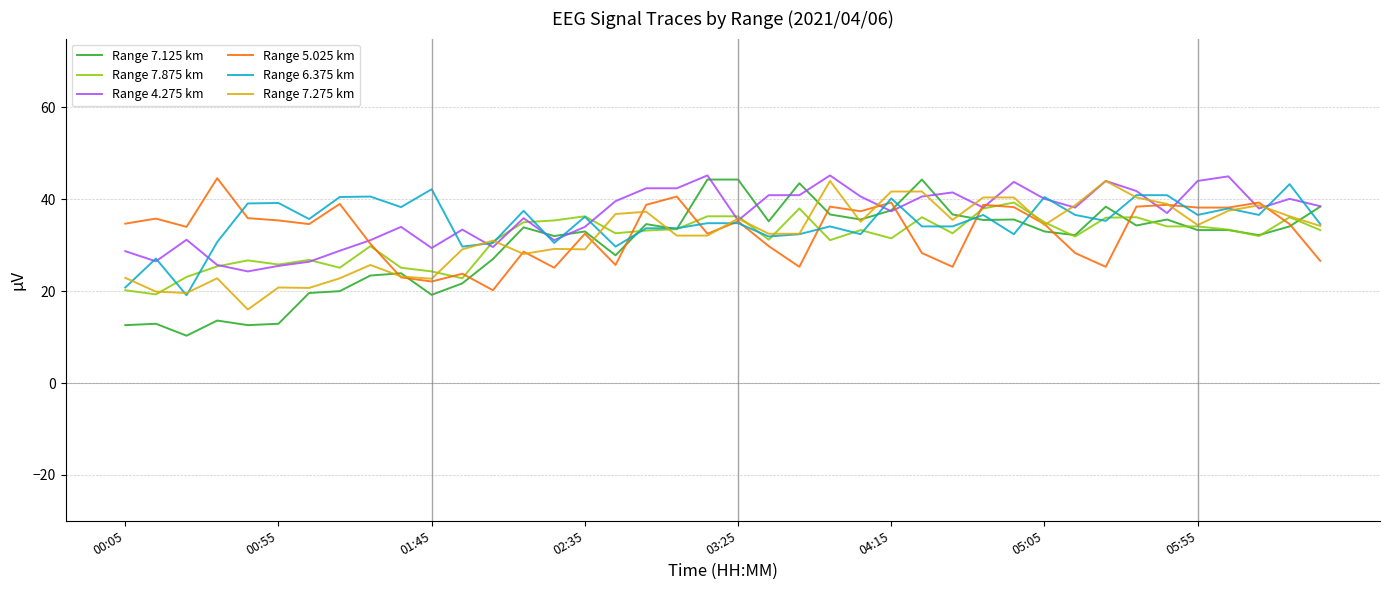

How many lines are shown in the chart?

6